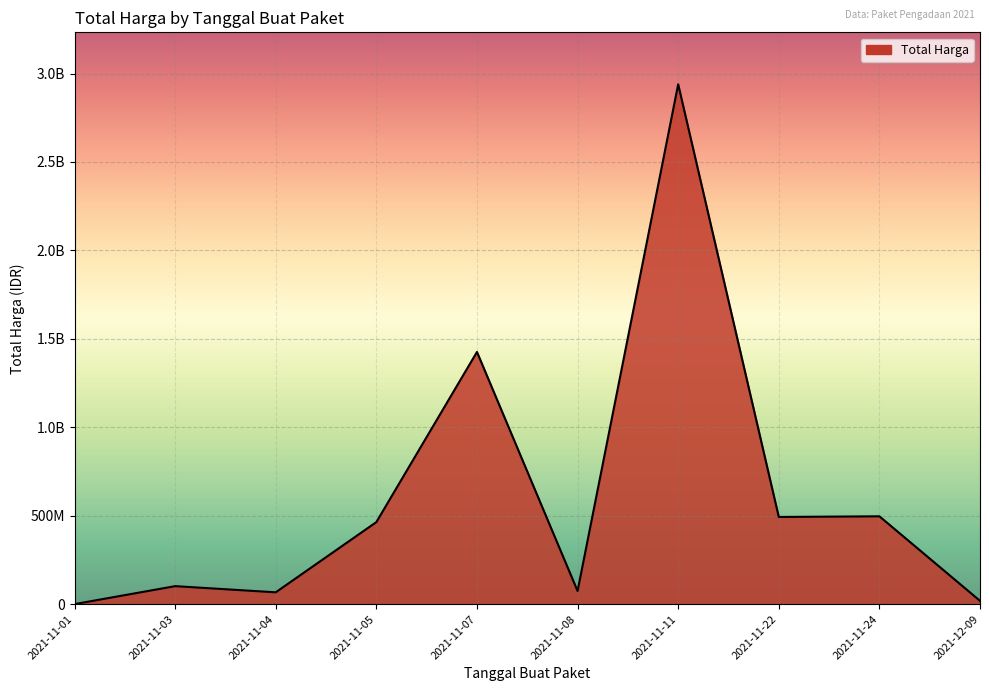

What is the difference between the maximum and minimum values?

2892044000